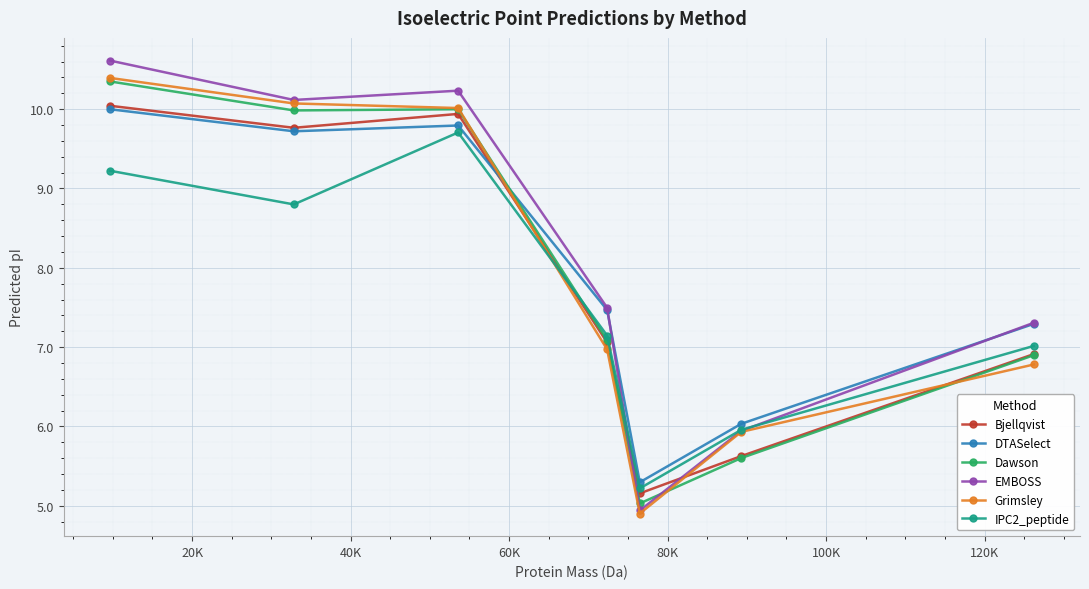

True or false: EMBOSS and Bjellqvist cross at least once.

True